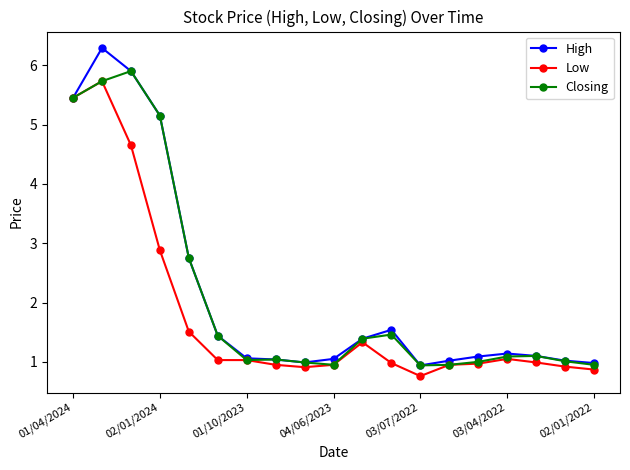

At how many categories does at least one series exceed 5?

4